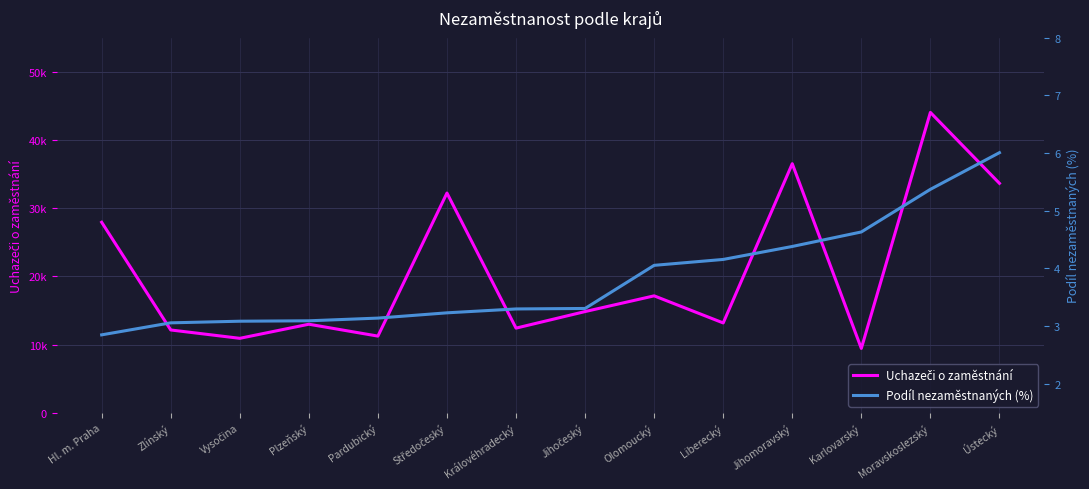

Reading right to left, extract all data points from this chart.

Uchazeči o zaměstnání: 33643.0	44046.0	9431.0	36522.0	13169.0	17143.0	14837.0	12408.0	32220.0	11238.0	12980.0	10912.0	12138.0	27936.0
Podíl nezaměstnaných (%): 6.0	5.4	4.6	4.4	4.2	4.1	3.3	3.3	3.2	3.1	3.1	3.1	3.1	2.8